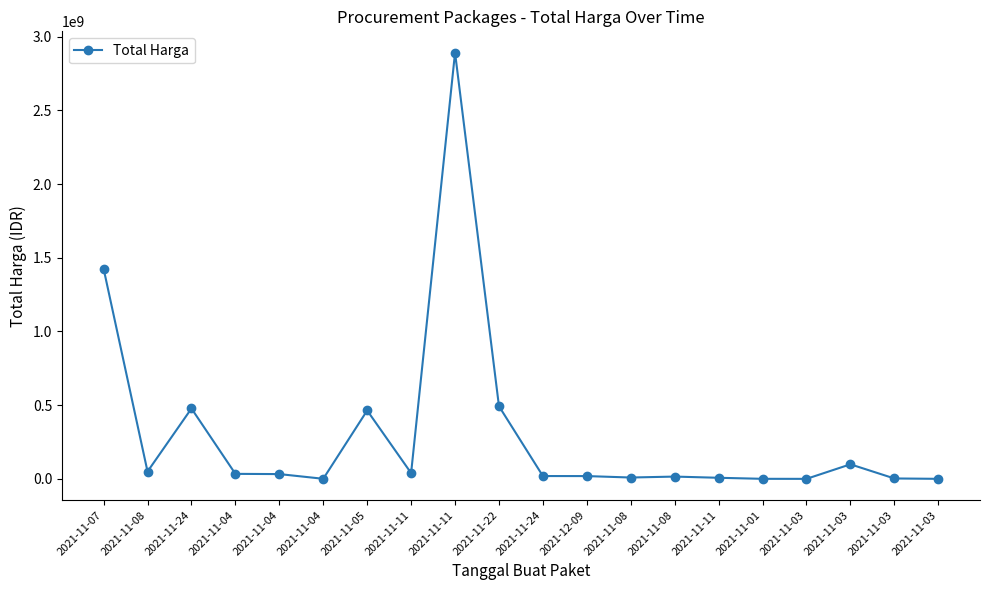

How many categories are shown in the chart?

20